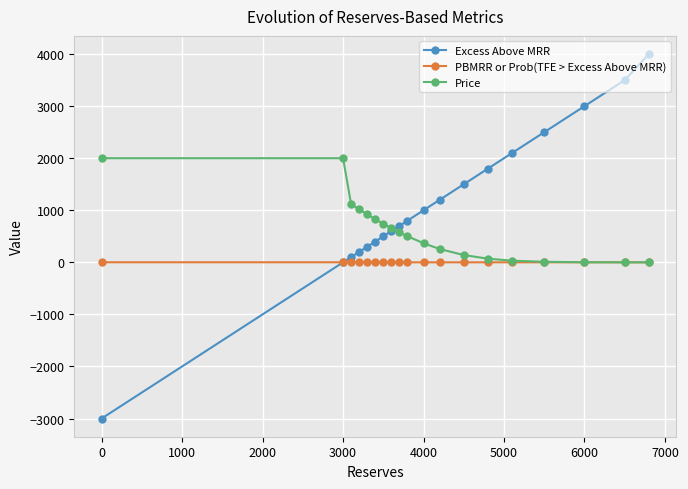

What is the maximum value shown in the chart?

4000.0